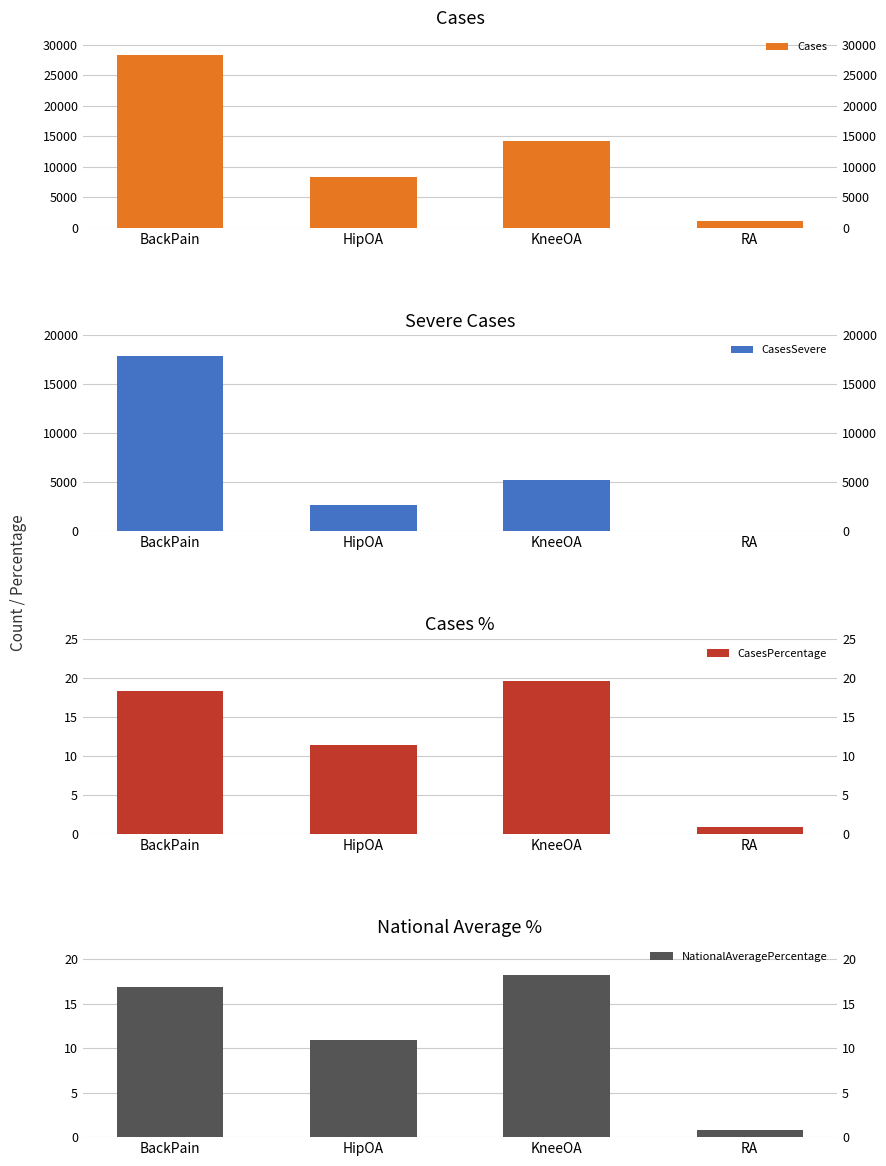

What is the average value of the CasesSevere series?

6424.0